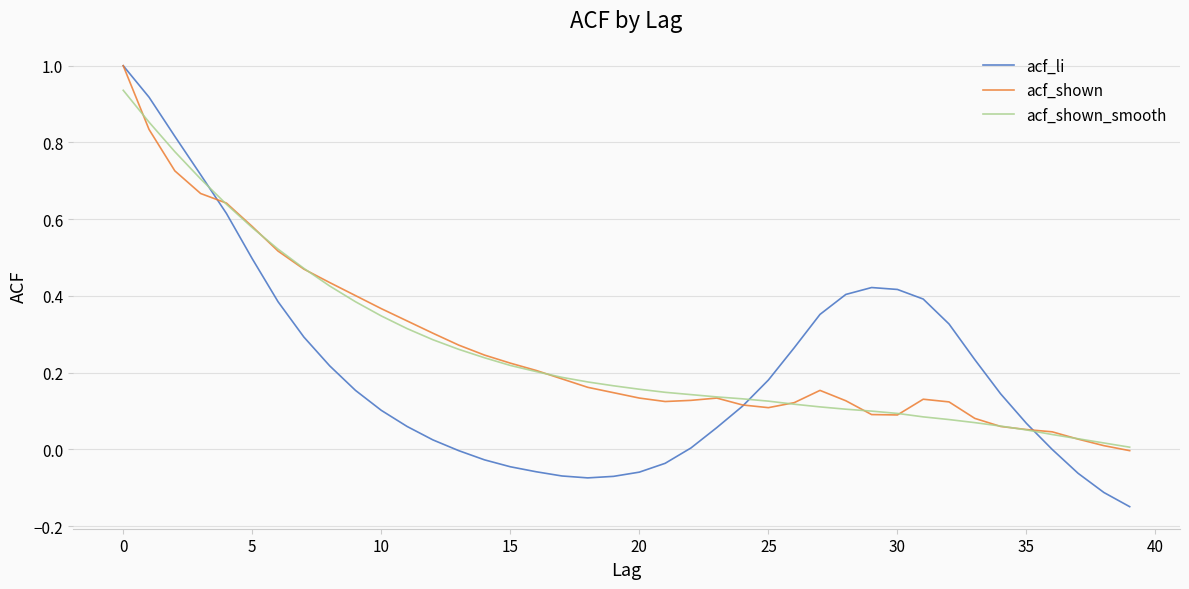

Does the chart display data point markers on the line(s)?

No